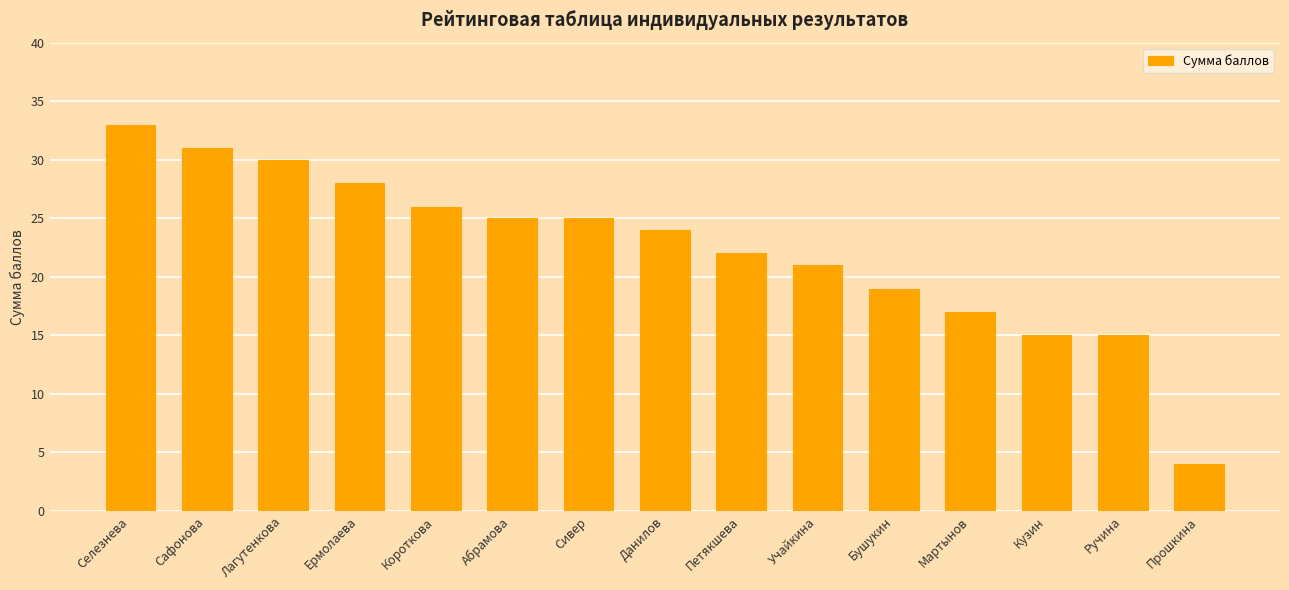

Does the chart contain any negative values?

No